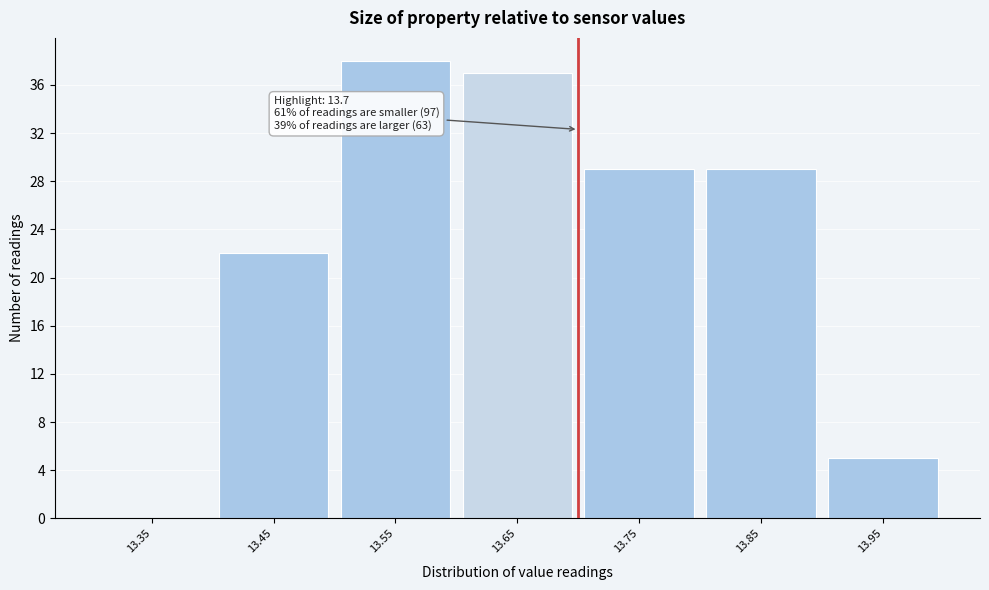

Over which range of the x-axis is the bar tallest?

13.5 to 13.6